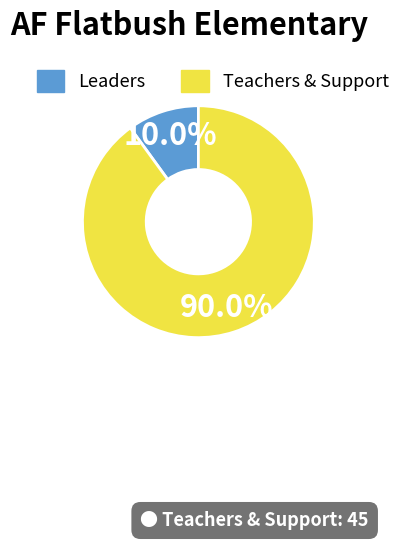

Which slice represents more than half of the pie?

Teachers & Support